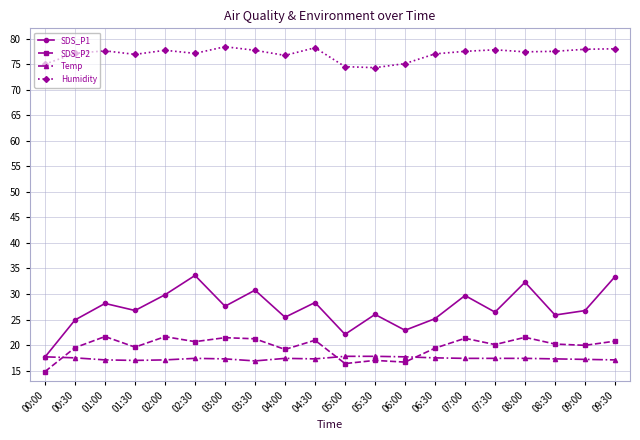

Is the value of Temp at 01:00 greater than the value of Humidity at 06:30?

No